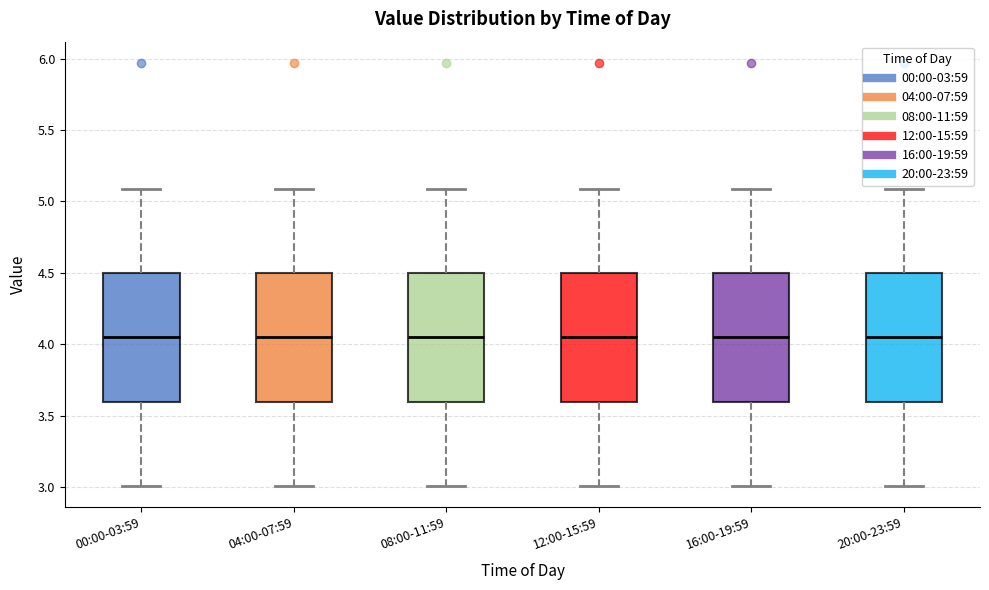

Where does the lower whisker of the box for 20:00-23:59 end on the y-axis? The values are not printed on the chart, so give them approximately, as read against the axis.

3.00